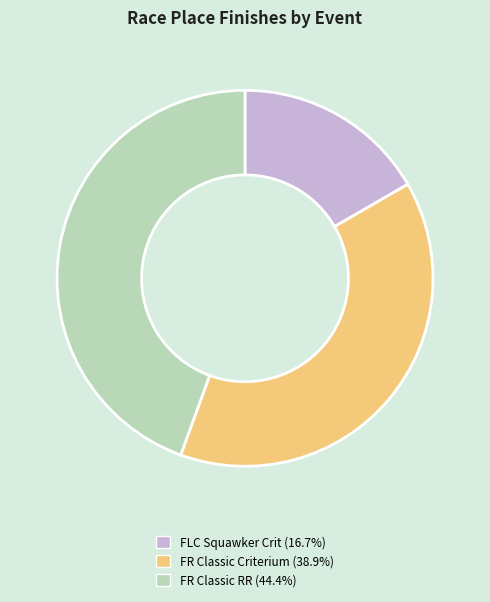

Is there a majority slice in this chart?

No